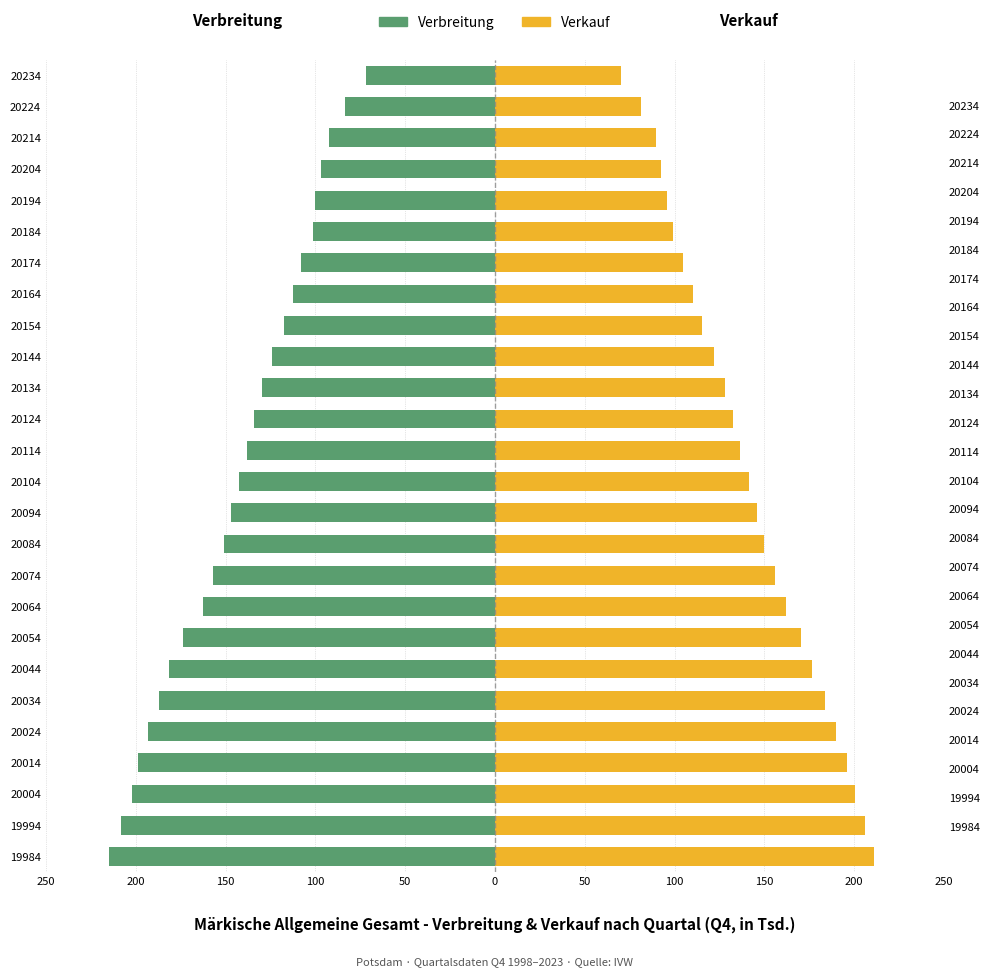

Reading left to right, what are all the values shown in this chart?

Verbreitung: -214.9	-208.5	-201.9	-199.0	-193.4	-187.0	-181.3	-174.0	-162.6	-156.9	-151.1	-146.8	-142.6	-138.1	-134.3	-129.6	-124.1	-117.6	-112.7	-108.0	-101.5	-100.0	-96.8	-92.6	-83.6	-71.6
Verkauf: 210.8	205.7	200.5	196.0	189.7	183.5	176.3	170.4	161.8	155.6	149.9	145.7	141.5	136.4	132.3	128.0	121.7	115.3	110.0	104.4	99.3	95.7	92.4	89.6	81.1	70.0